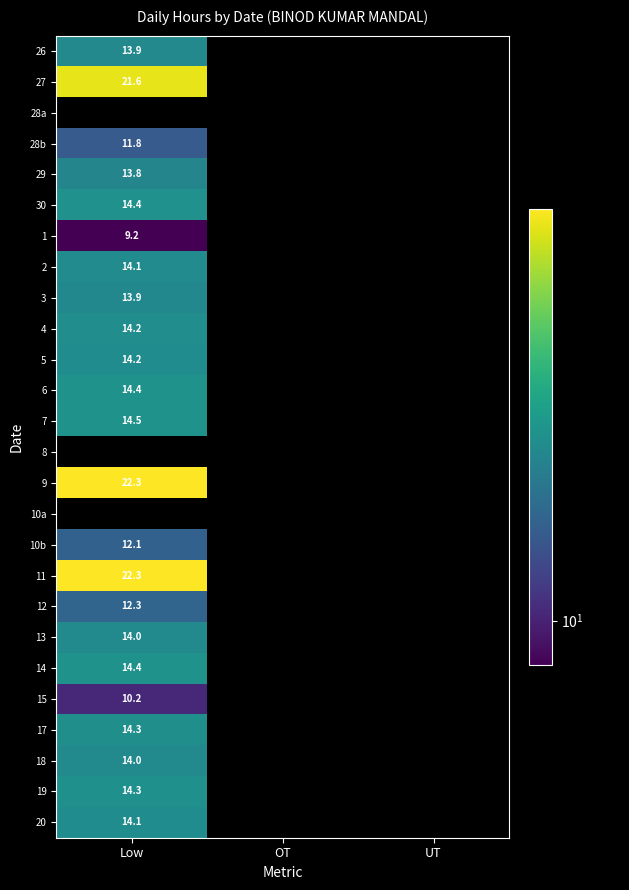

Which has a higher value, OT or Low?

Low